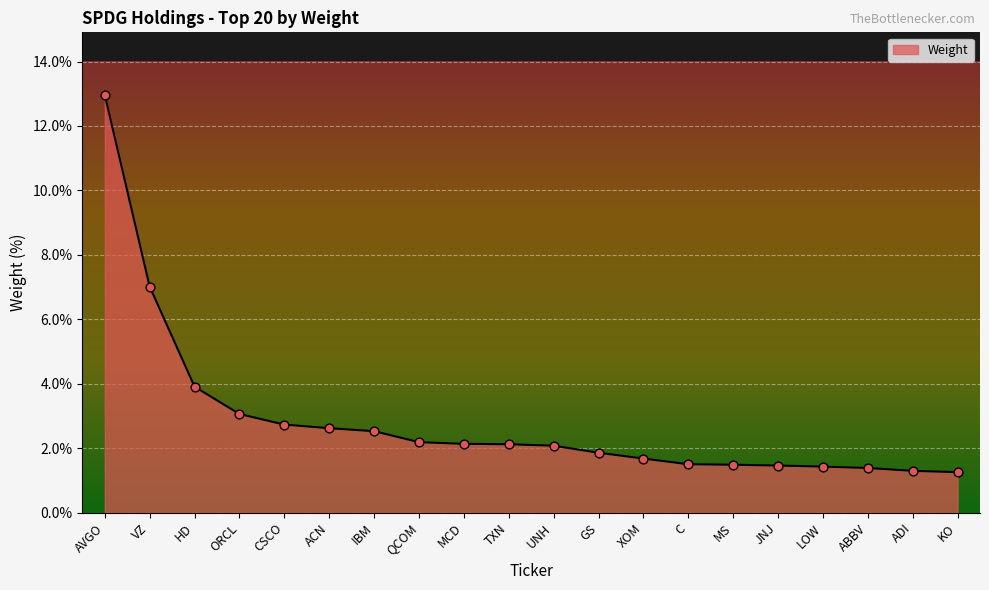

Between ADI and GS, which is larger?

GS